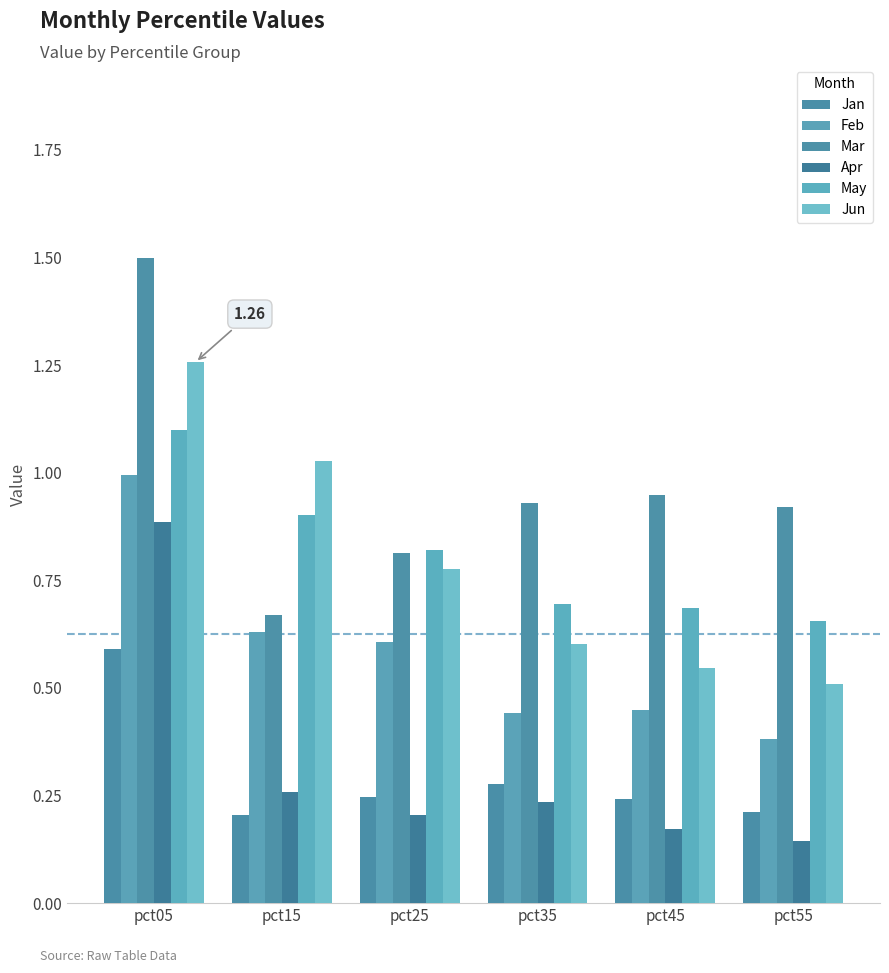

Reading left to right, extract all data points from this chart.

Jan: 0.6	0.2	0.2	0.3	0.2	0.2
Feb: 1.0	0.6	0.6	0.4	0.4	0.4
Mar: 1.5	0.7	0.8	0.9	0.9	0.9
Apr: 0.9	0.3	0.2	0.2	0.2	0.1
May: 1.1	0.9	0.8	0.7	0.7	0.7
Jun: 1.3	1.0	0.8	0.6	0.5	0.5